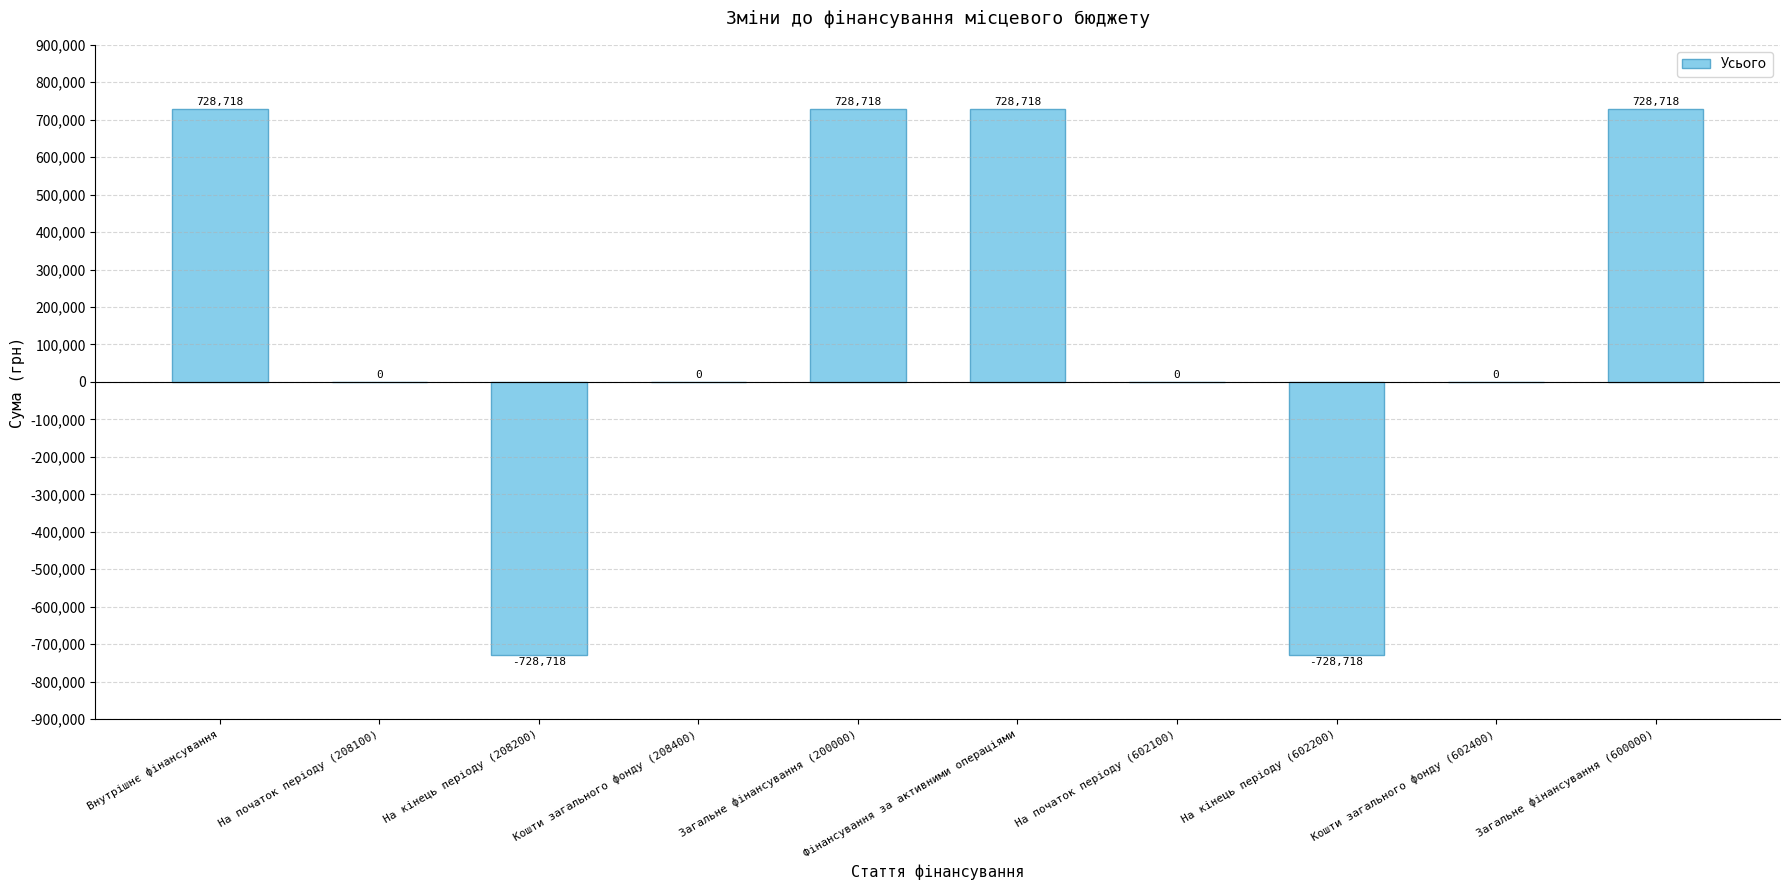

What is the change in value from Загальне фінансування (200000) to На початок періоду (602100)?

-728718